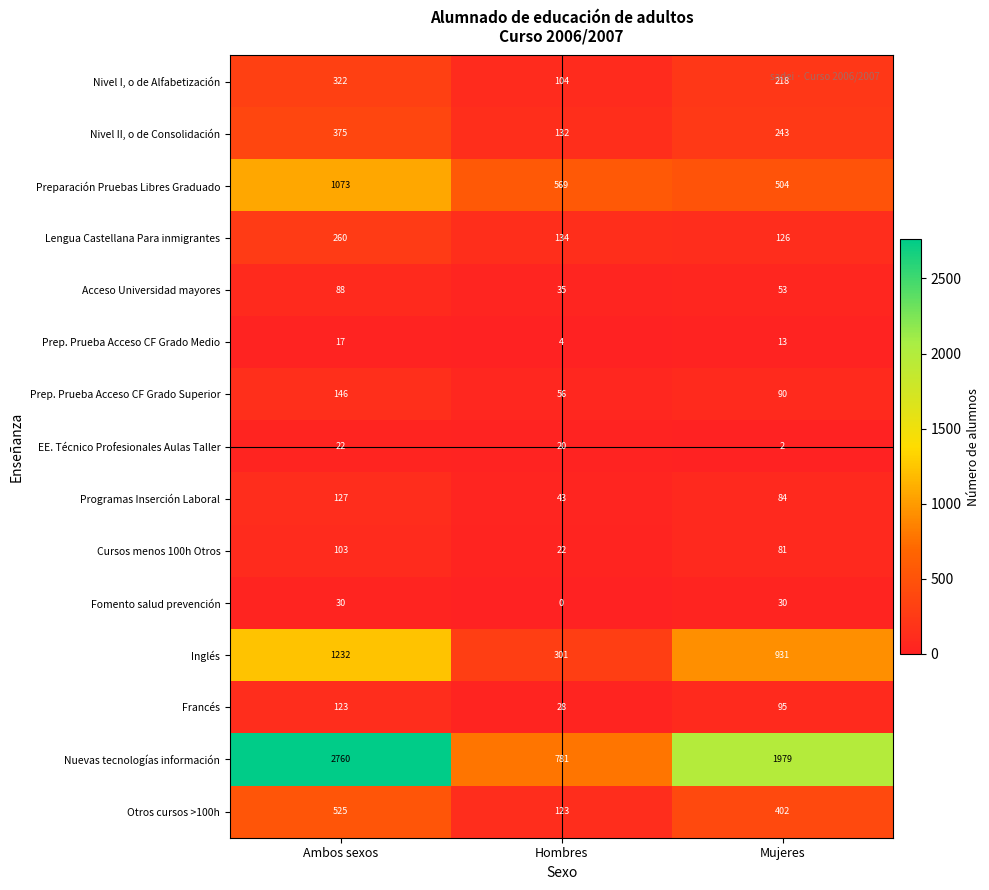

At how many categories does at least one series exceed 2105?

1